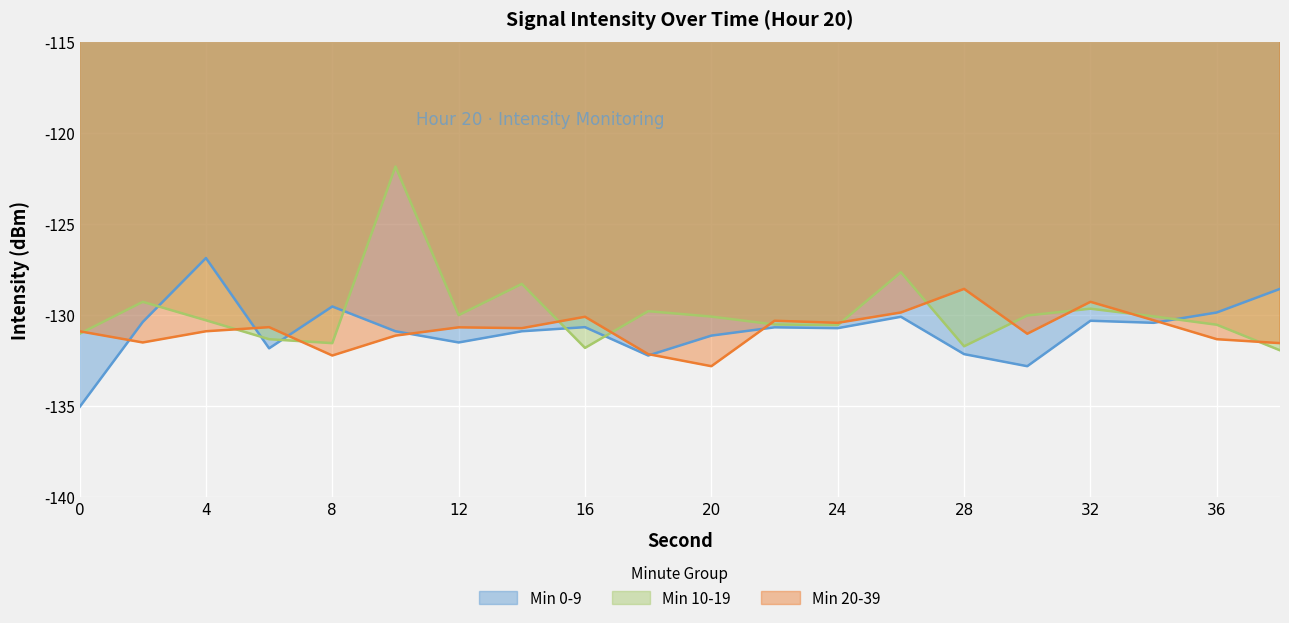

What is the value of the Min 10-19 point at the 14th from the left?

-127.7